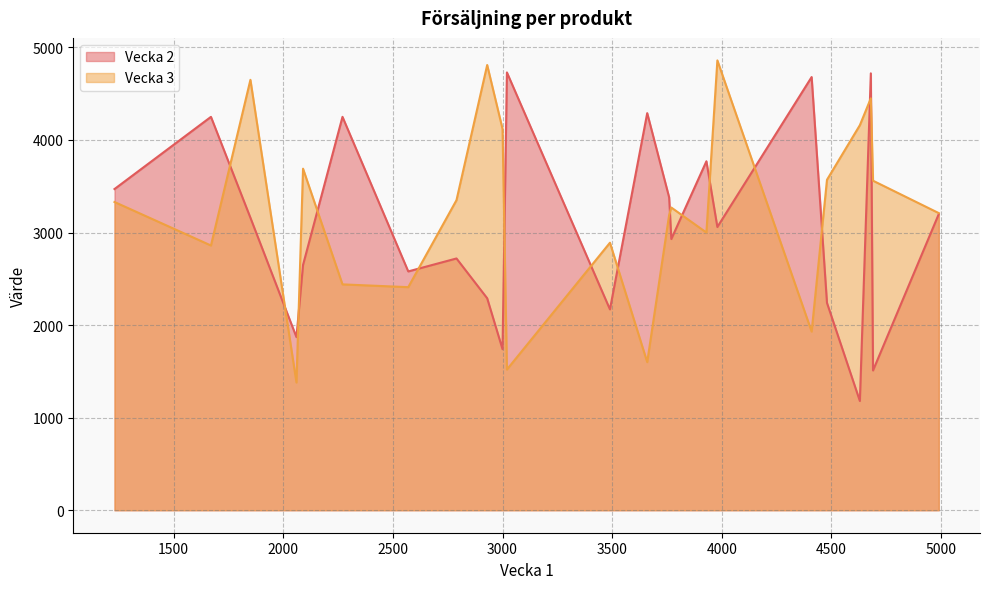

Count the number of data series in this chart.

2